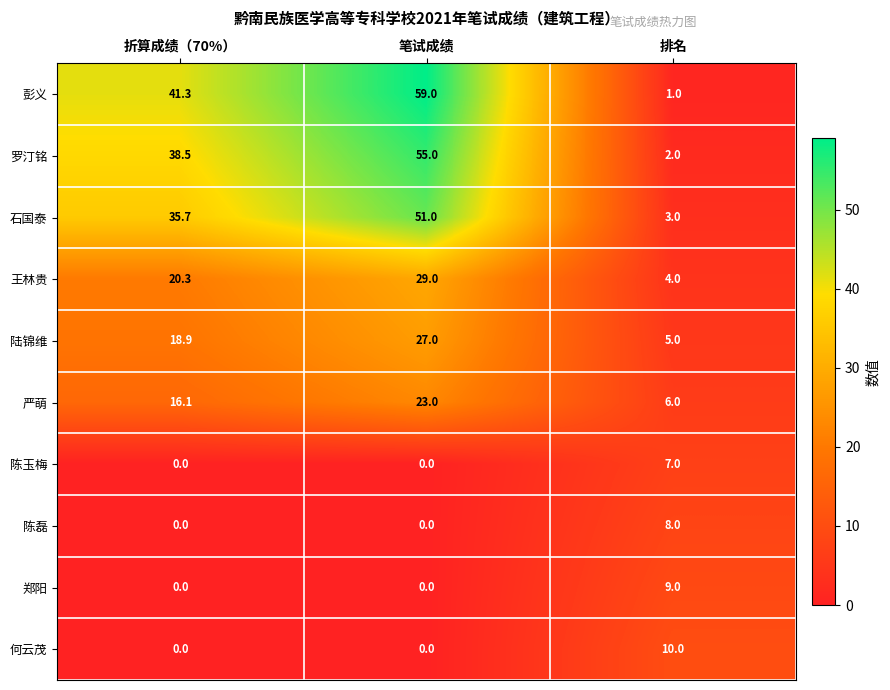

What is the maximum value shown in the chart?

59.0